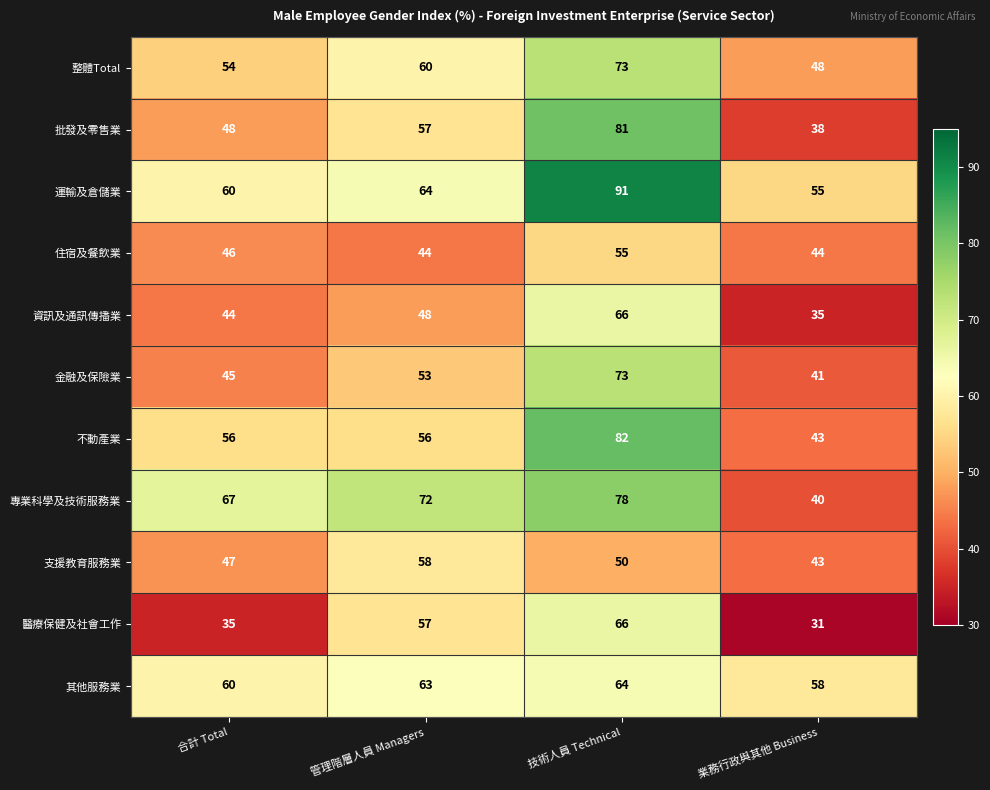

Rank the categories by 金融及保險業 value from highest to lowest.

技術人員 Technical, 管理階層人員 Managers, 合計 Total, 業務行政與其他 Business